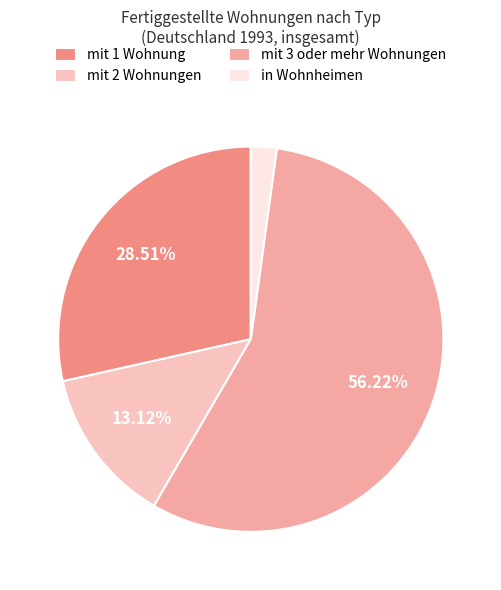

True or false: in Wohnheimen accounts for 2% of the total.

True